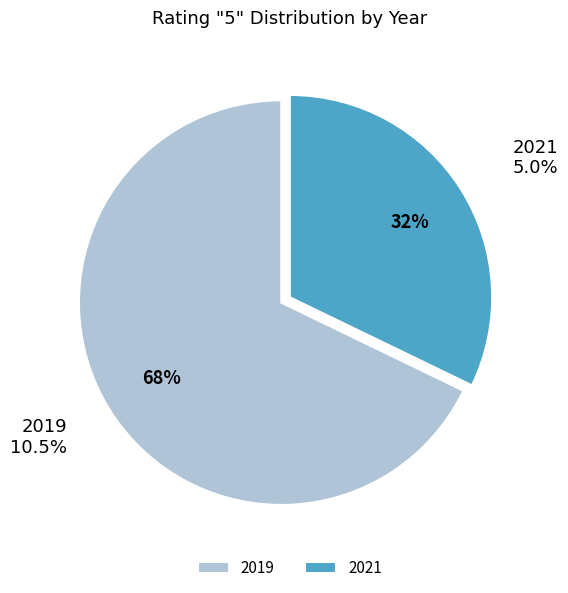

To the nearest percent, what is the average slice percentage?

50%